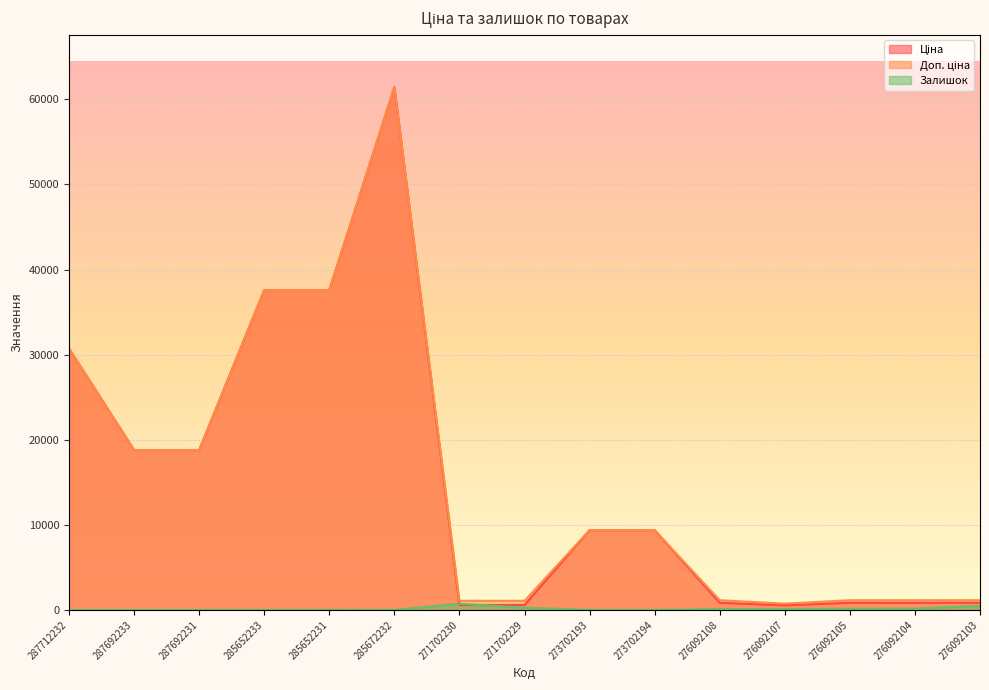

Is it true that Ціна equals 848.4 at 276092103?

True